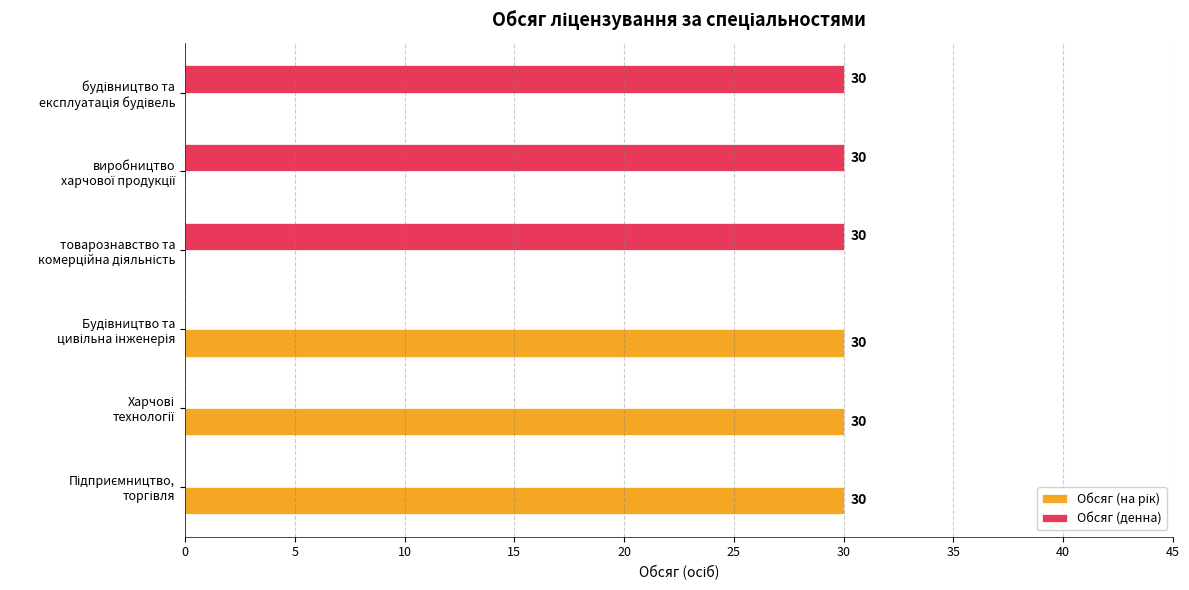

What is the greatest value displayed?

30